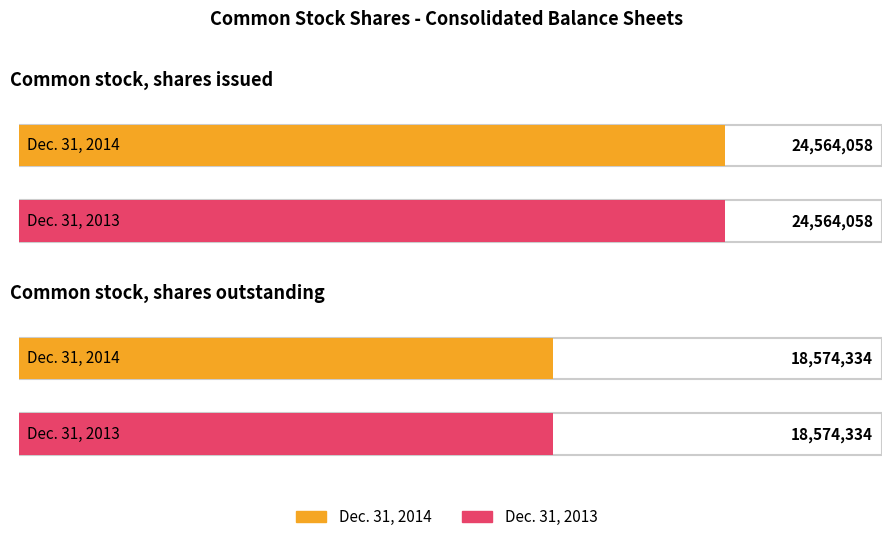

What is the sum of all Dec. 31, 2013 values?

43138392